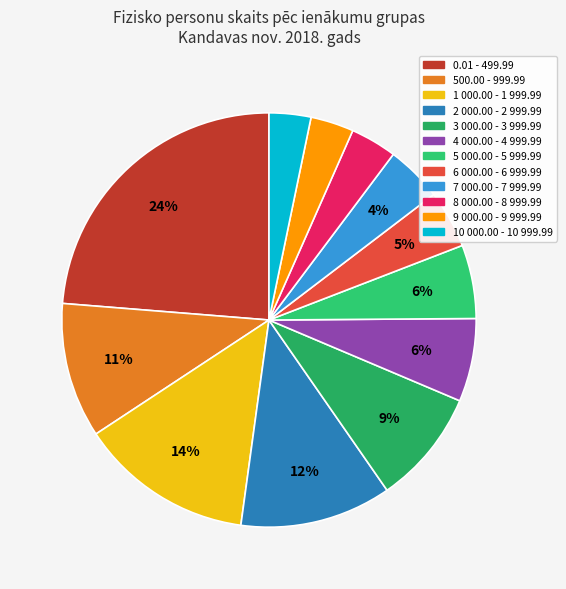

How many slices are in this pie chart?

12